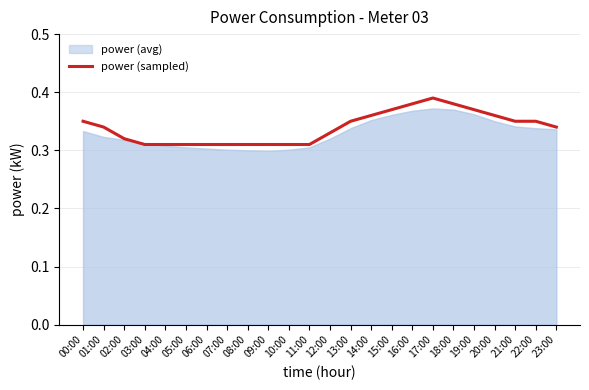

What is the sum of all values?

8.1